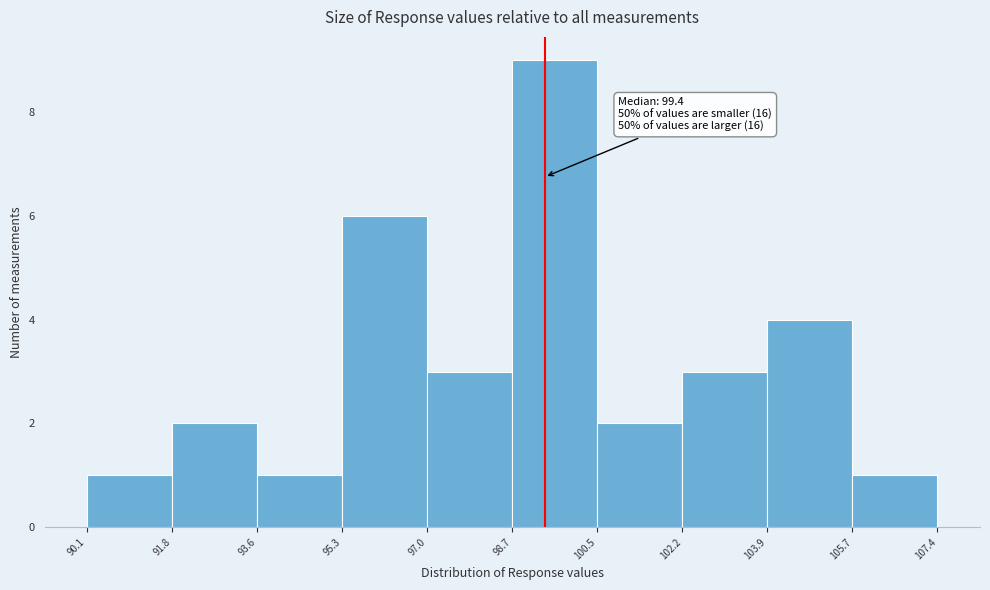

Over which range of the x-axis is the bar tallest?

98.7 to 100.5